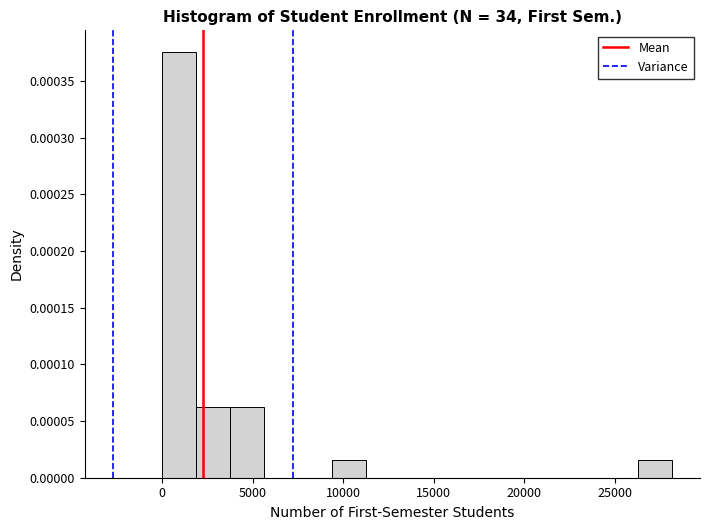

Around what value on the x-axis is the tallest bar? Give the approximate position of its centre, as read against the axis.

1000